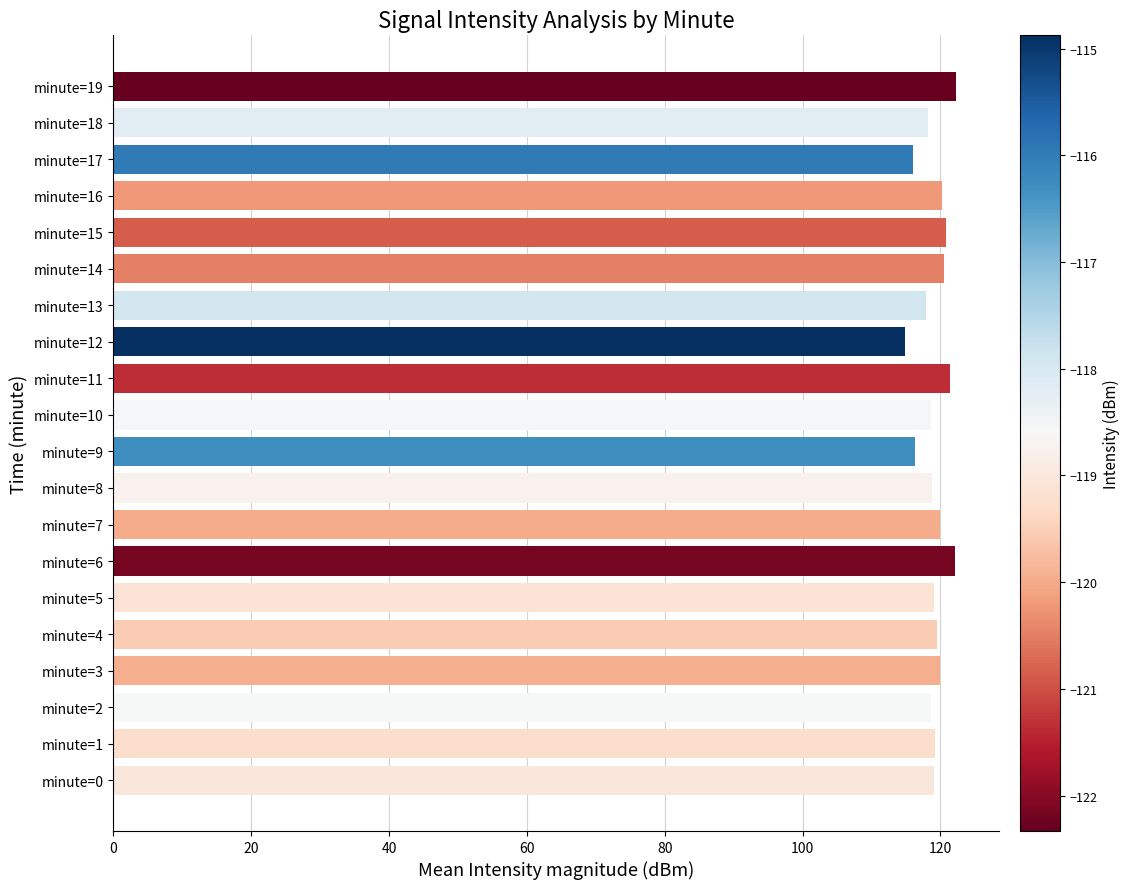

What is the minimum value shown in the chart?

114.9